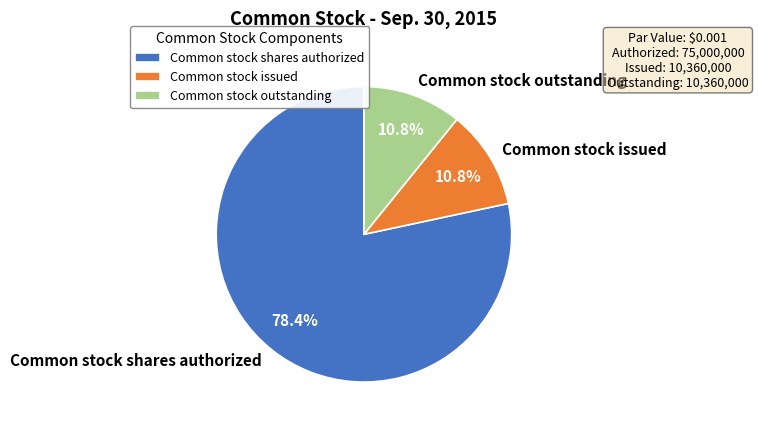

How many slices are in this pie chart?

3